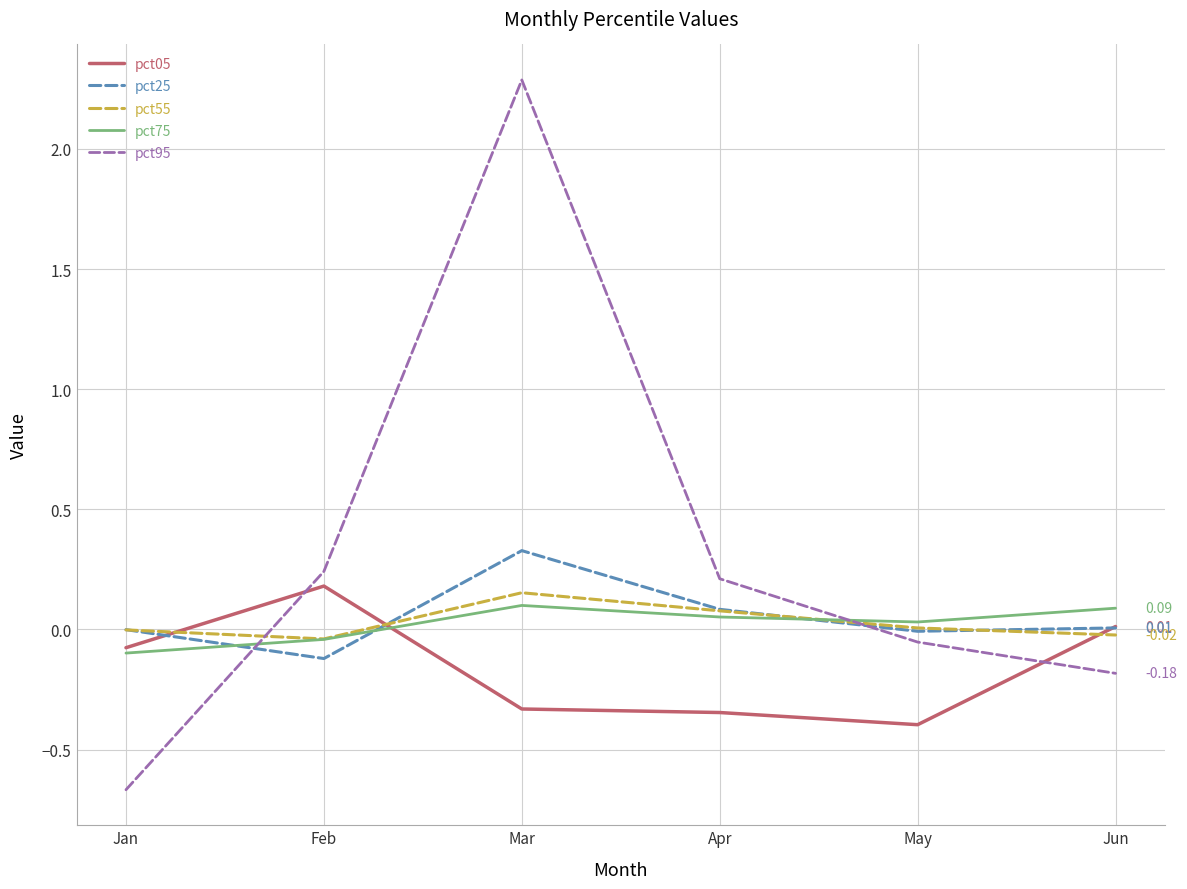

Is this an area chart (filled region under the line)?

No